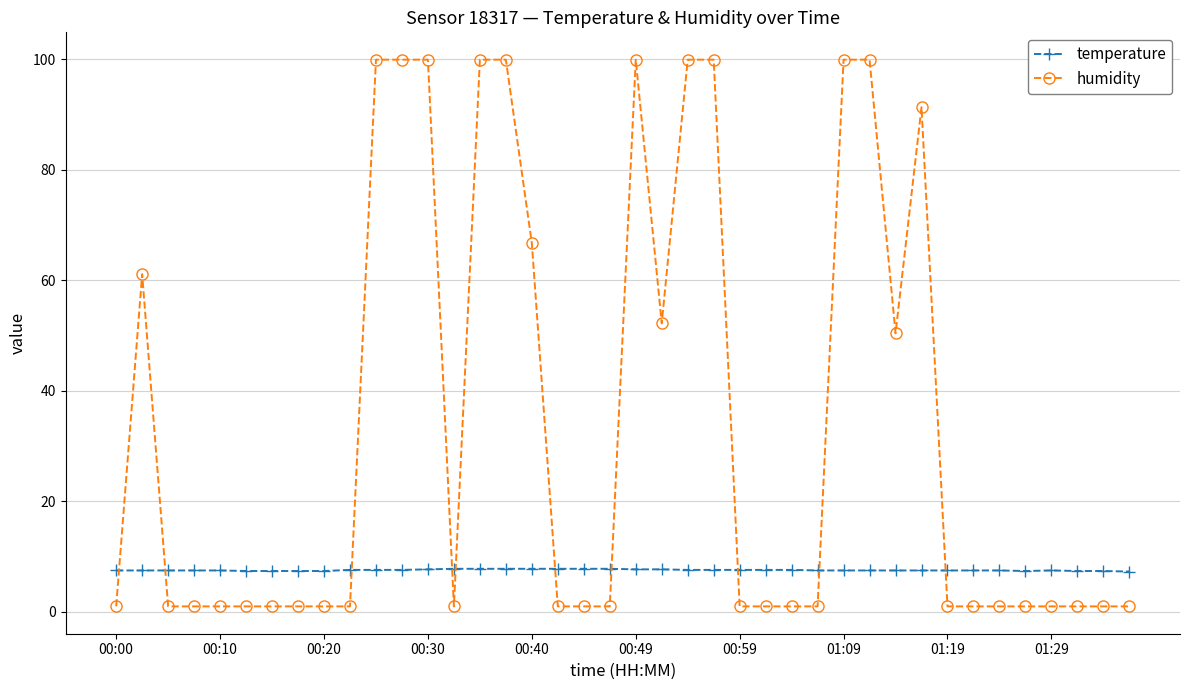

What is the average value of the humidity series?

33.6